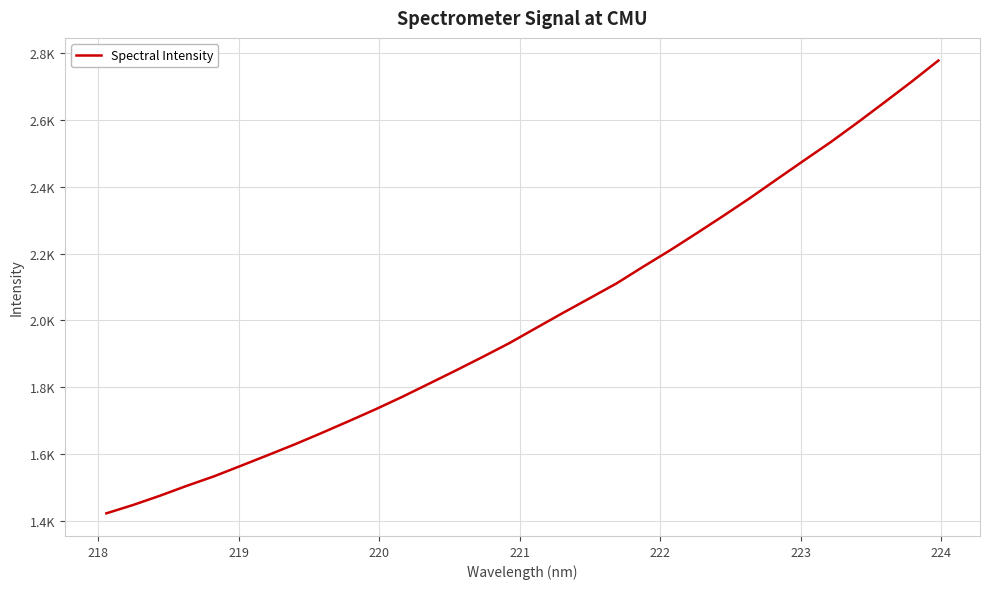

Is this an area chart (filled region under the line)?

No